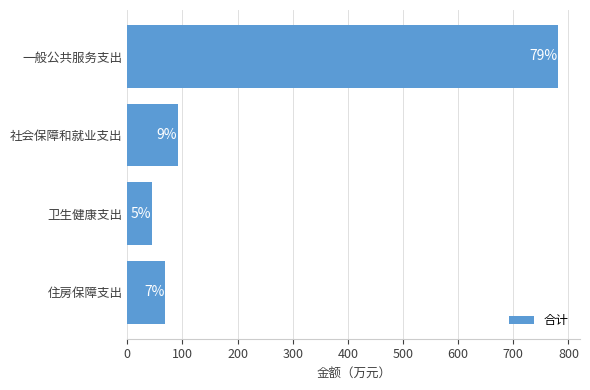

How many bars are there in total?

4